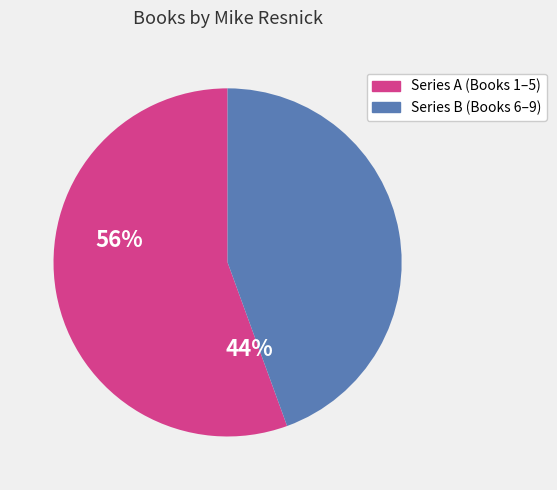

Does any single category account for the majority?

Yes